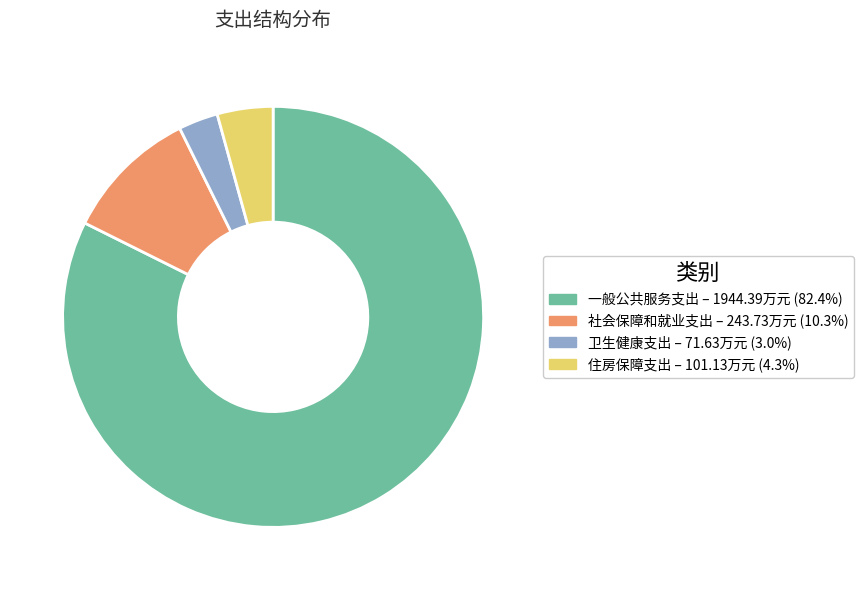

Which slice represents more than half of the pie?

一般公共服务支出